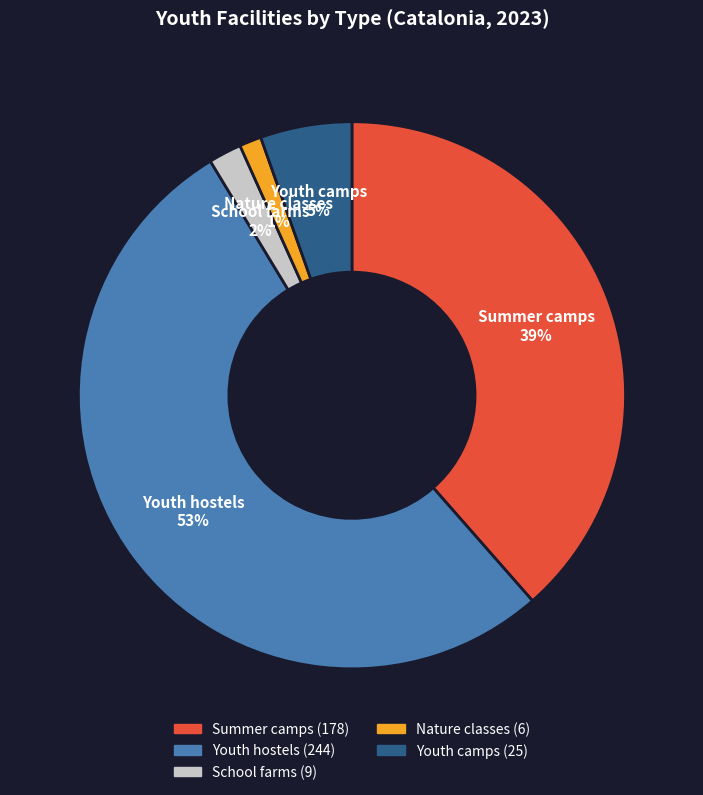

Do Summer camps and School farms together represent more than half of the pie?

No